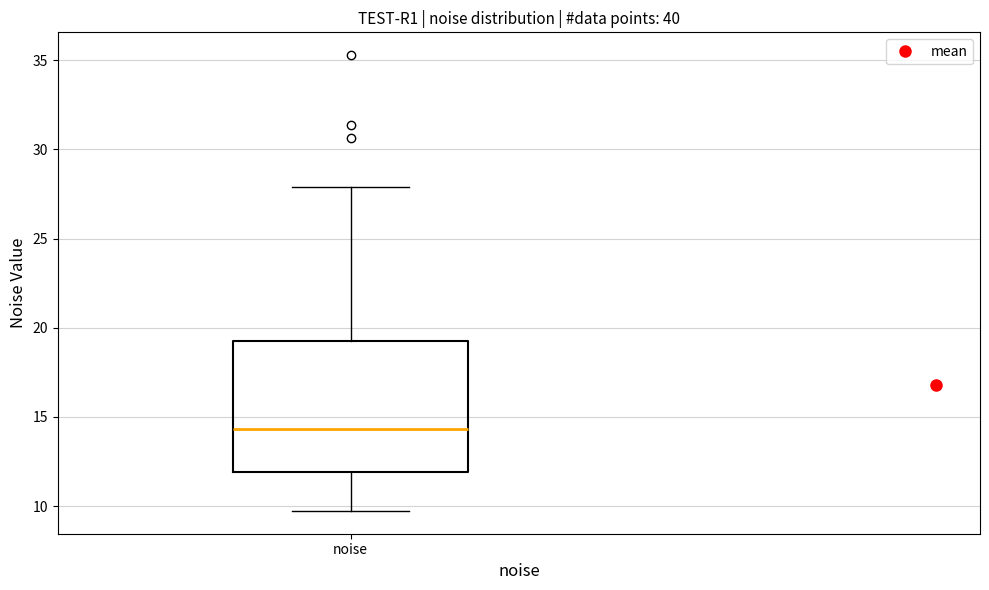

Transcribe this box plot: give where the median line is, the range the box spans, and where the two whiskers end, as read against the y-axis. The values are not printed on the chart, so give them approximately, as read against the axis.

median 14.5, box 12.0 to 19.0, whiskers 9.5 to 28.0